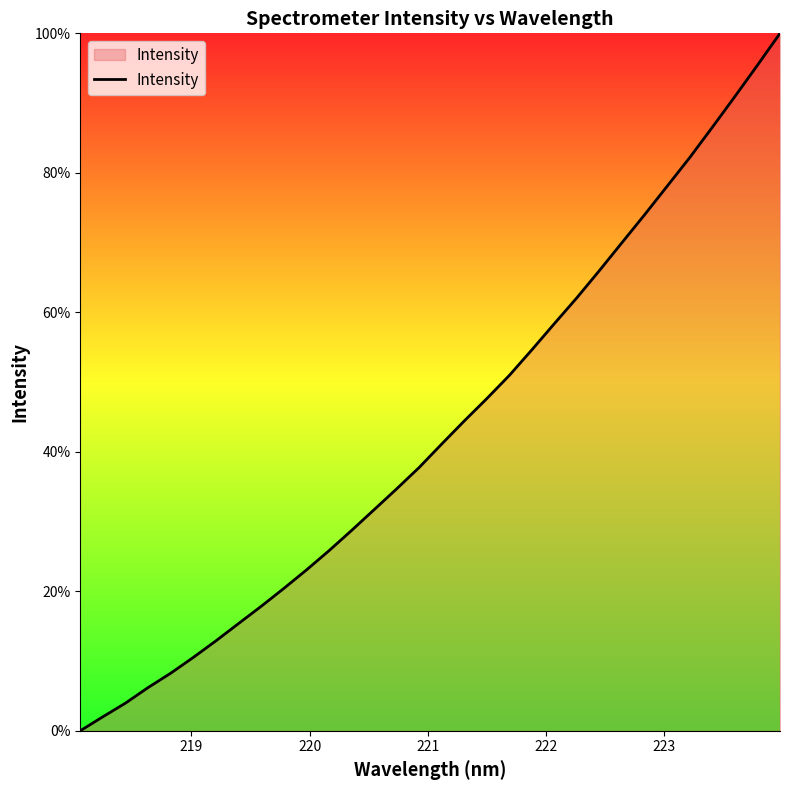

What is the maximum value shown in the chart?

100.0